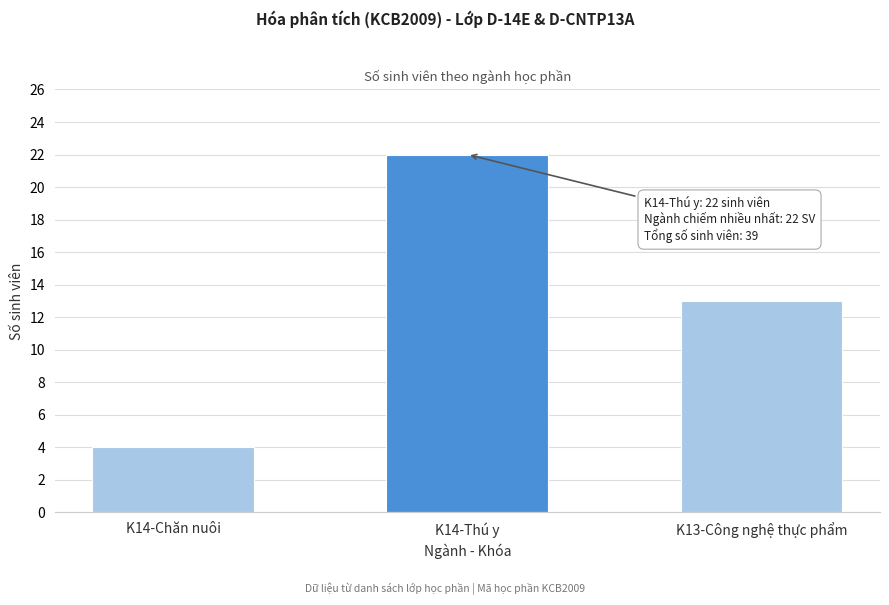

Reading right to left, extract all data points from this chart.

K13-Công nghệ thực phẩm=13	K14-Thú y=22	K14-Chăn nuôi=4